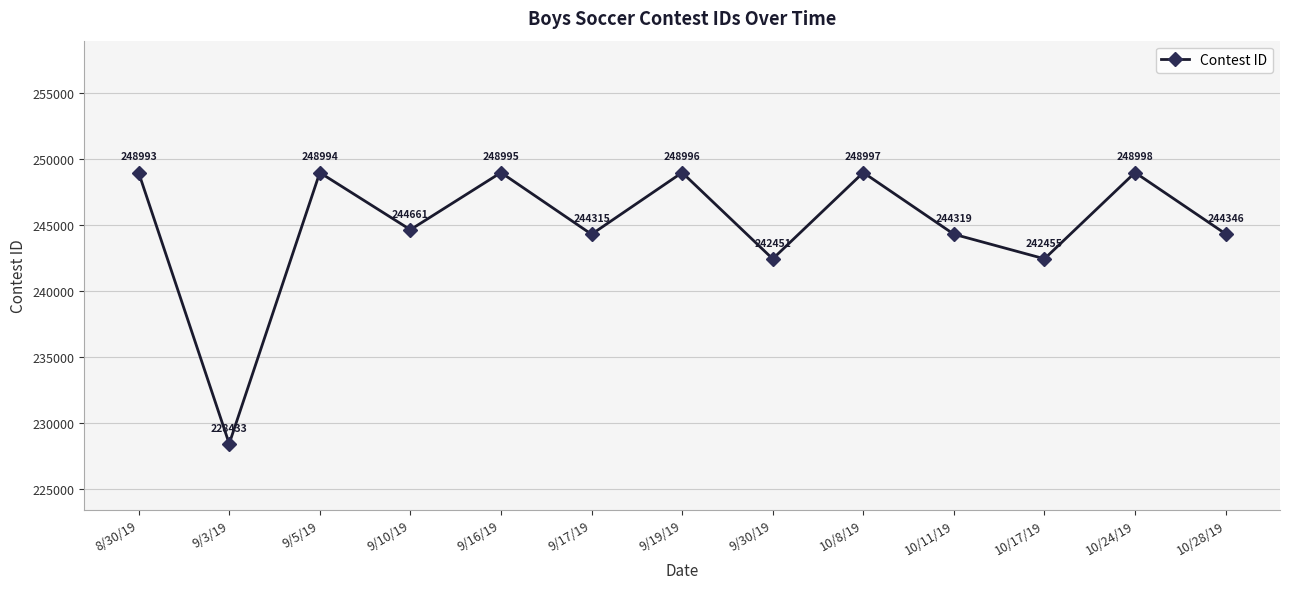

How many interior local peaks (higher than both neighbors) does the data have?

5